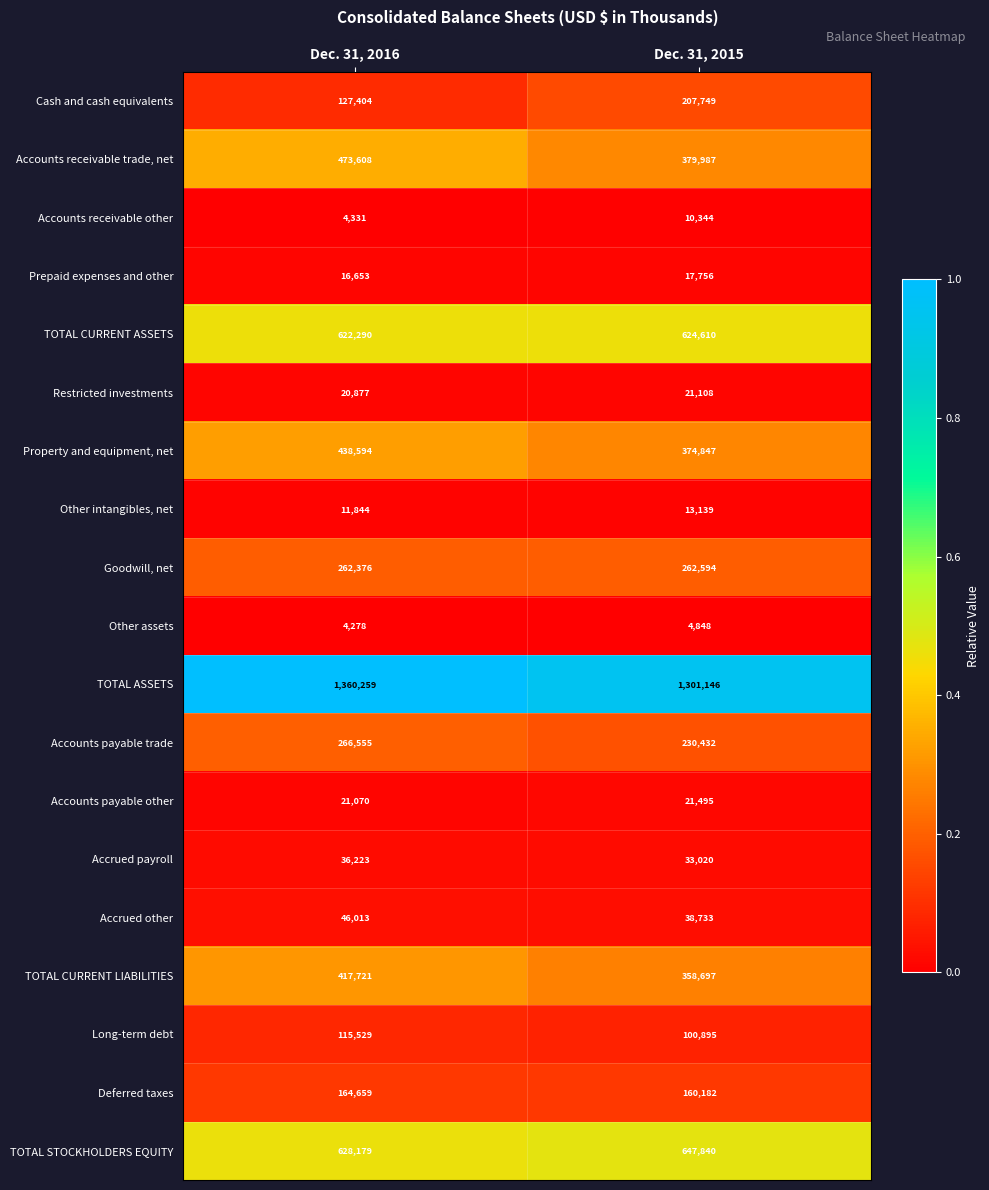

The Cash and cash equivalents series shows 127404 at Dec. 31, 2016. True or false?

True